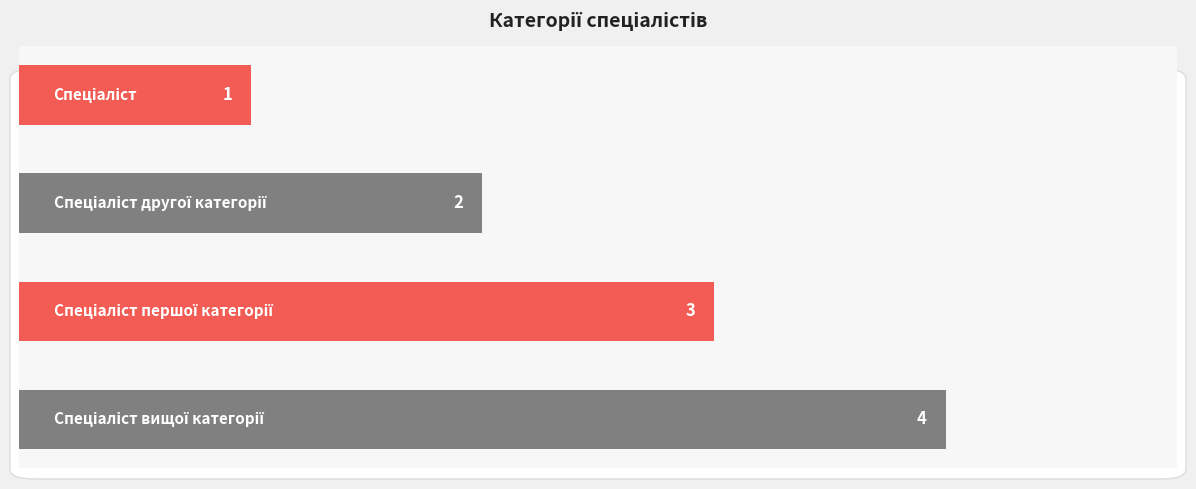

What is the greatest value displayed?

4